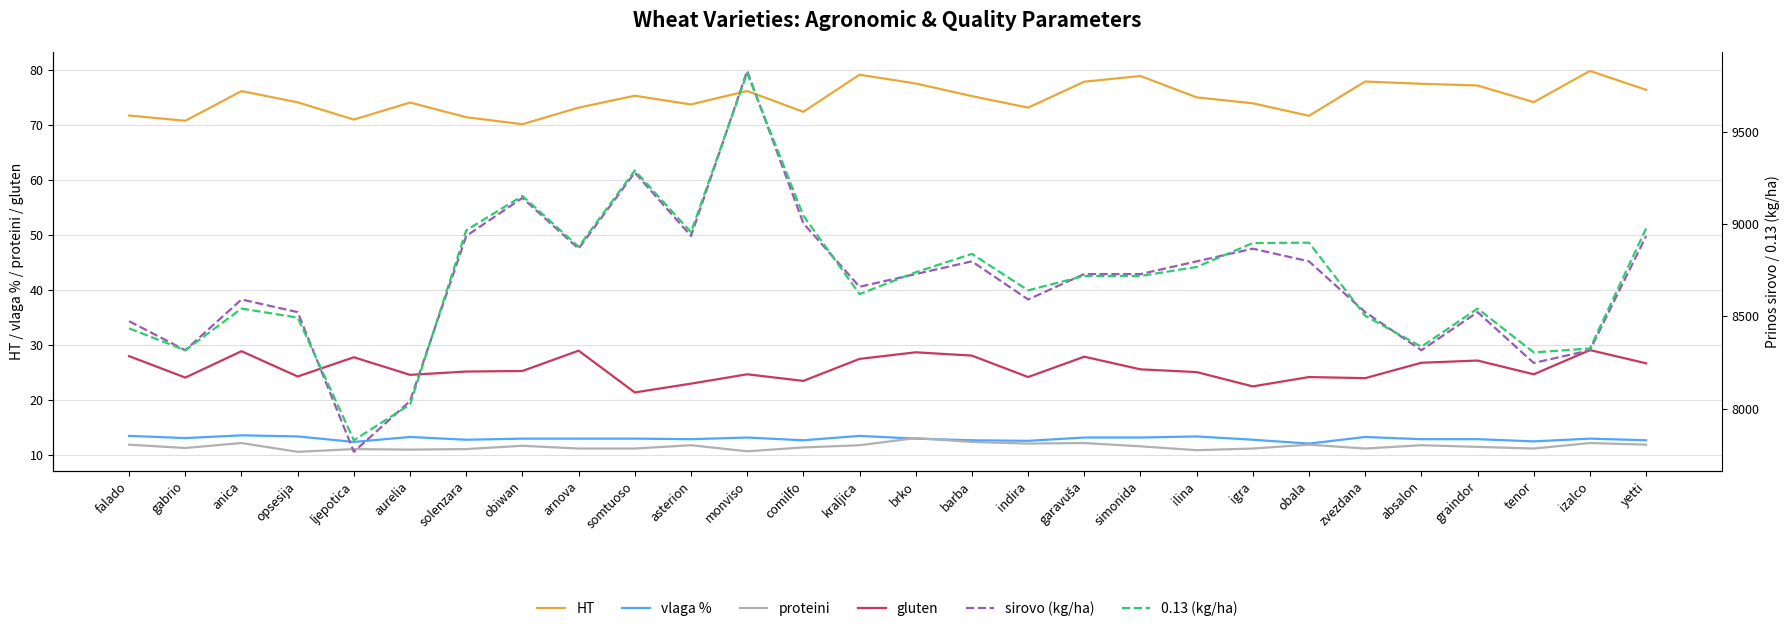

The value of proteini at barba is 12.3. True or false?

True